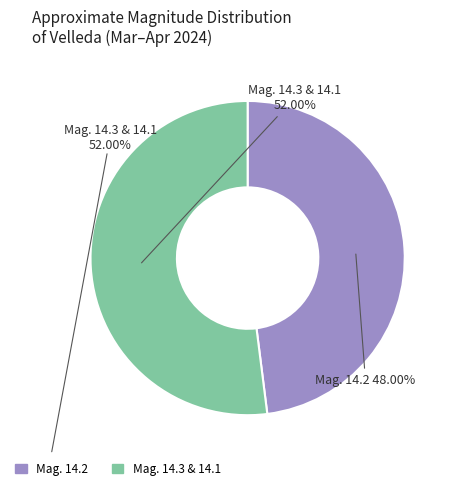

Count the number of slices in the pie.

2